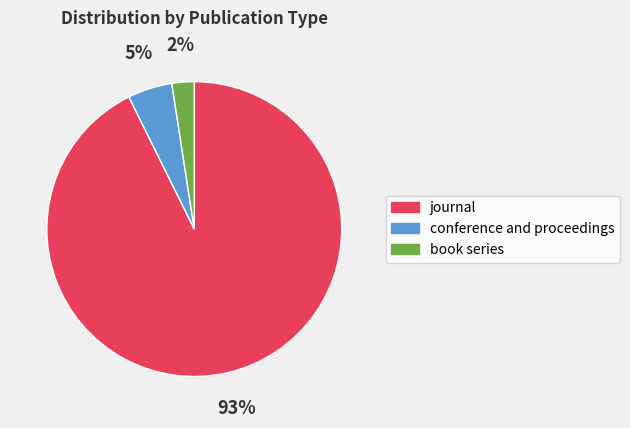

Which has a higher value, book series or journal?

journal